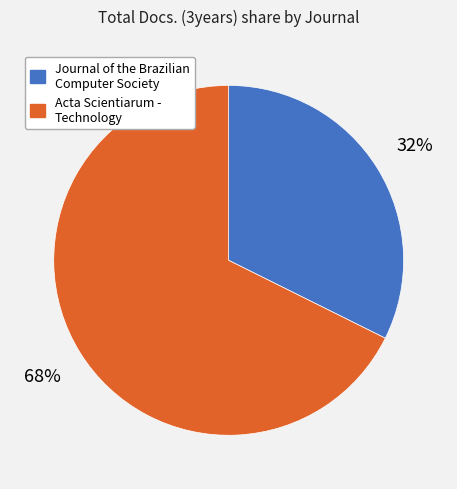

Is Acta Scientiarum - Technology the majority of the pie?

Yes